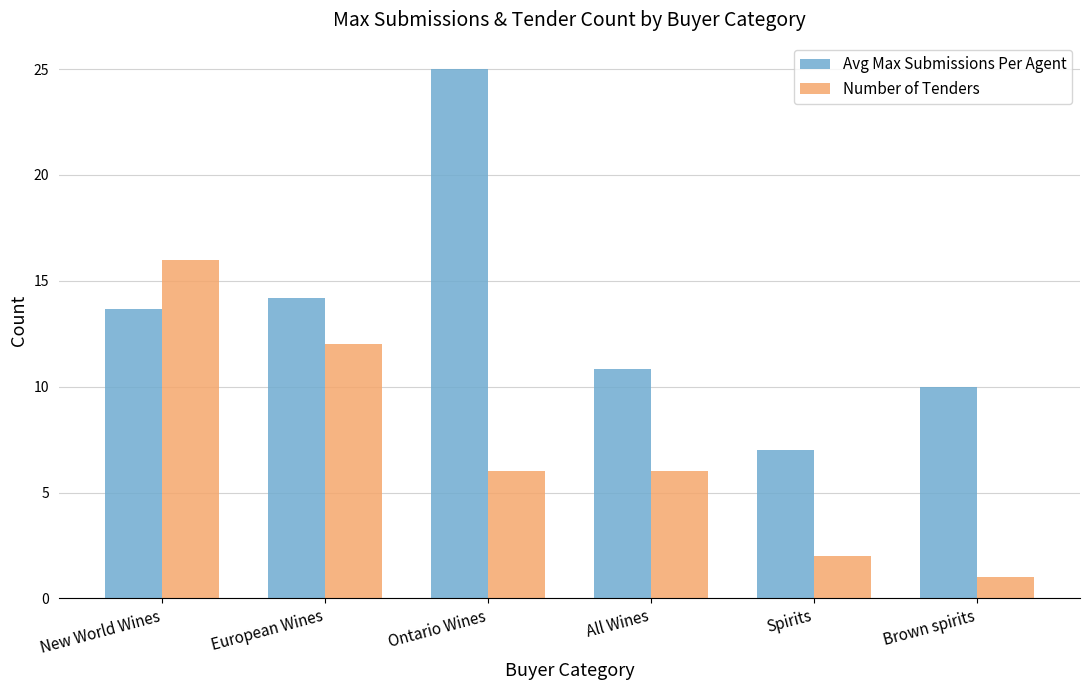

What is the difference between the Avg Max Submissions Per Agent values at New World Wines and European Wines?

0.5